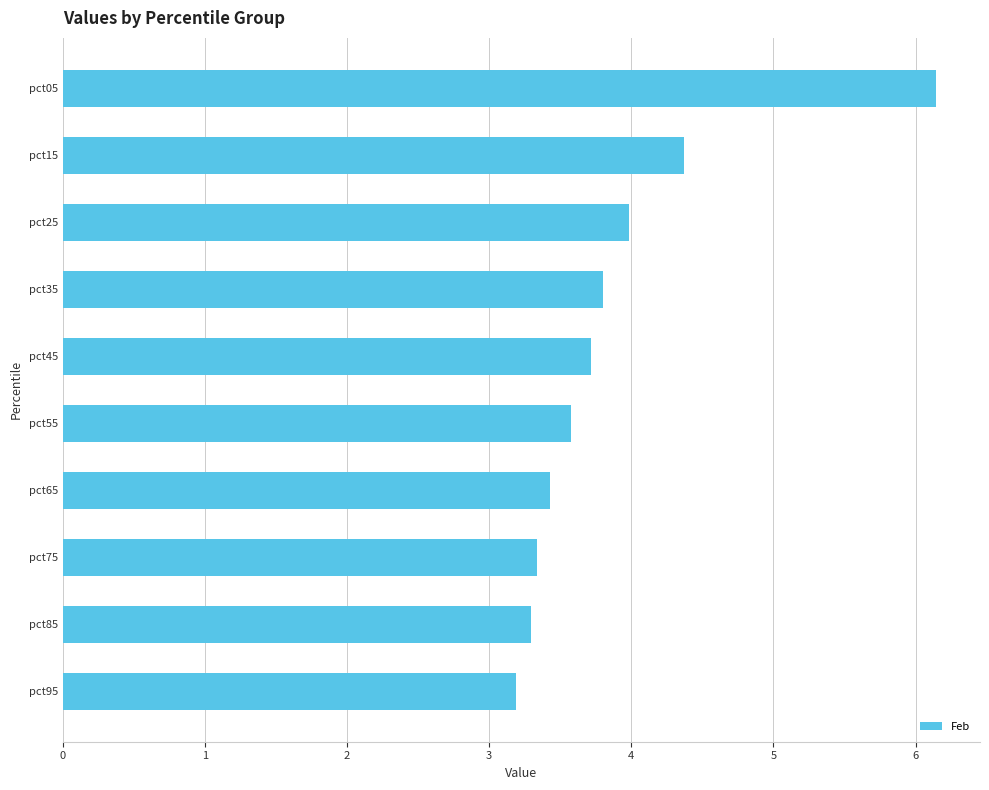

What is the minimum value shown in the chart?

3.2